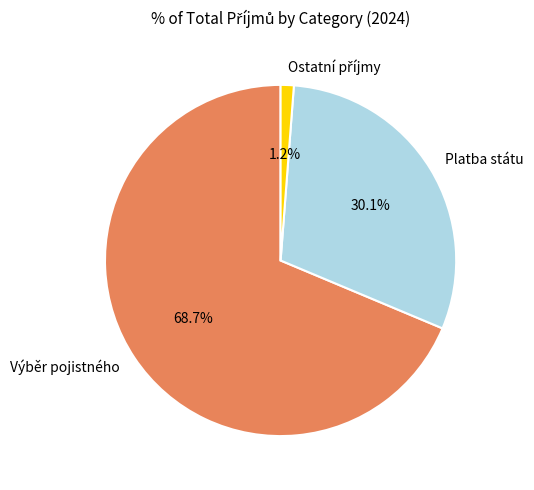

Which slice is the largest?

Výběr pojistného